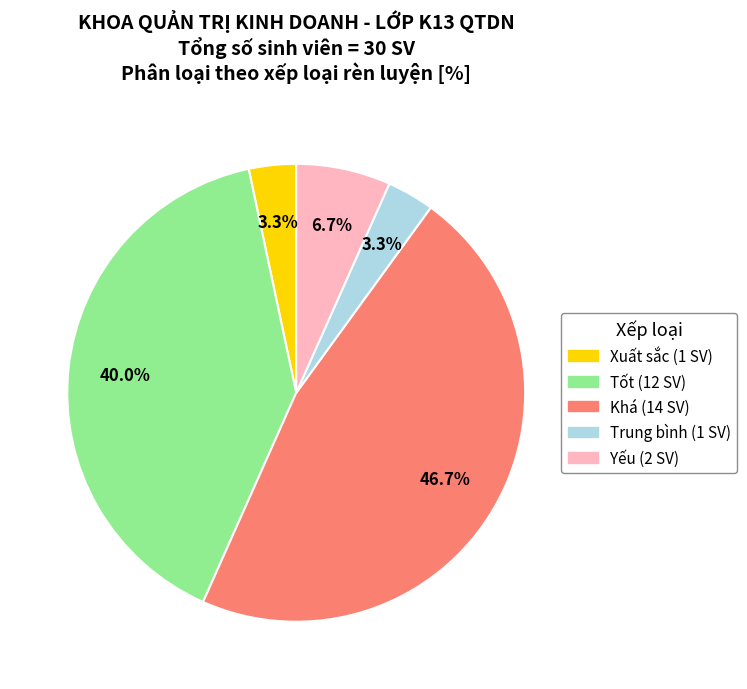

To the nearest percent, what is the difference between the Trung bình and Yếu slice percentages?

3%